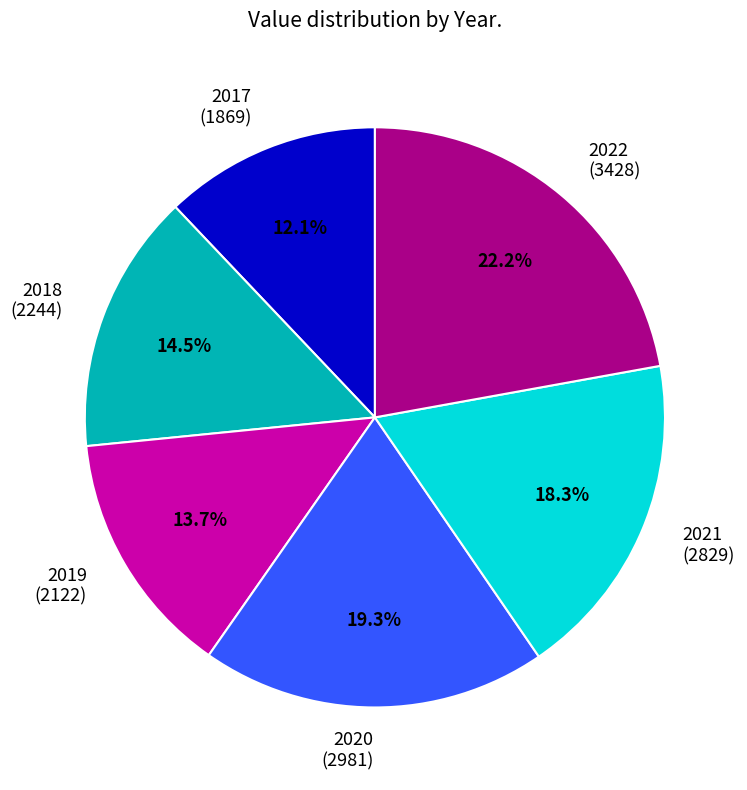

How many segments does this pie chart have?

6